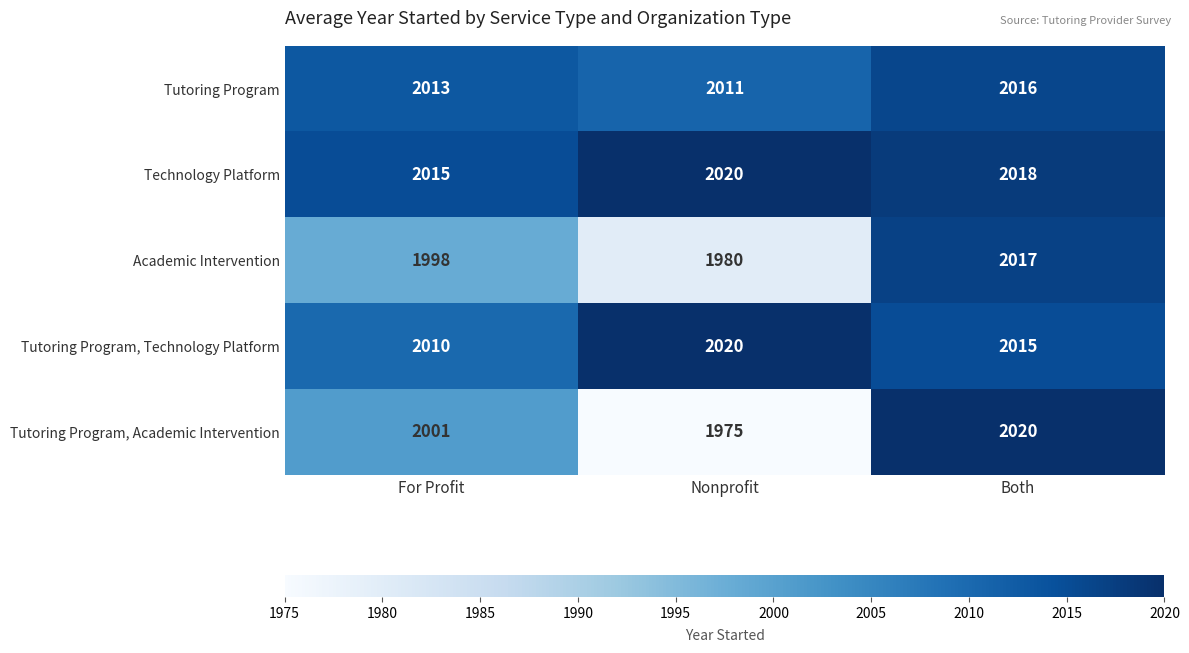

What is the greatest value displayed?

2020